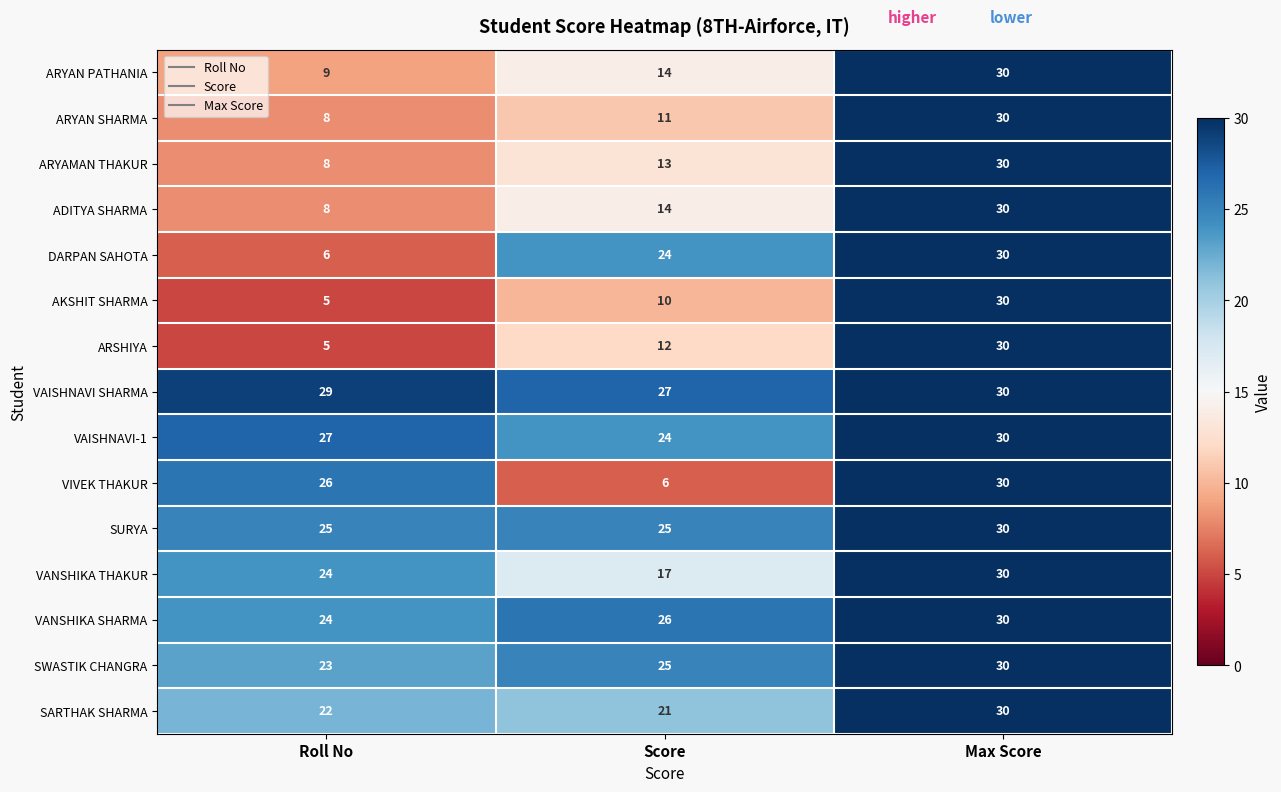

Which label corresponds to the smallest value in the chart?

Roll No